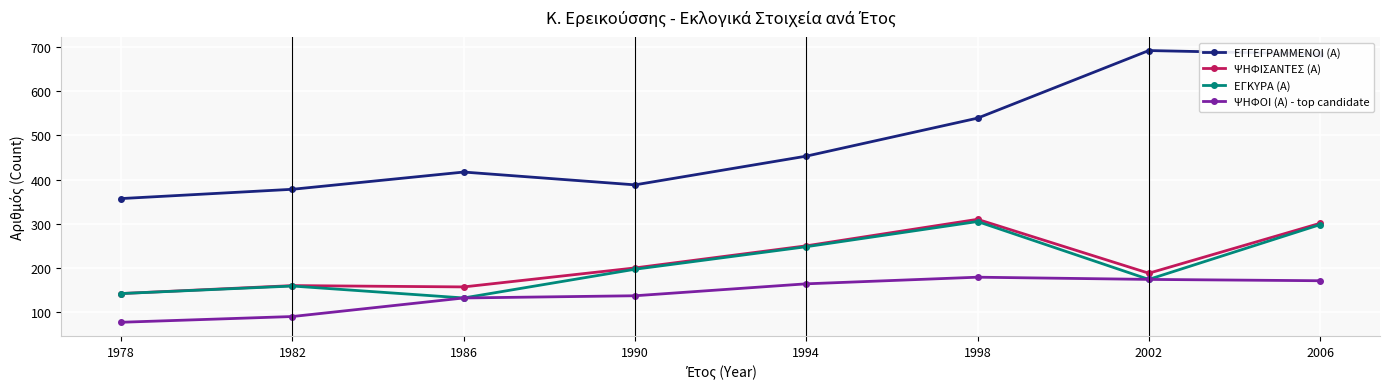

Which series changed the most between 1998 and 2002?

ΕΓΓΕΓΡΑΜΜΕΝΟΙ (Α)